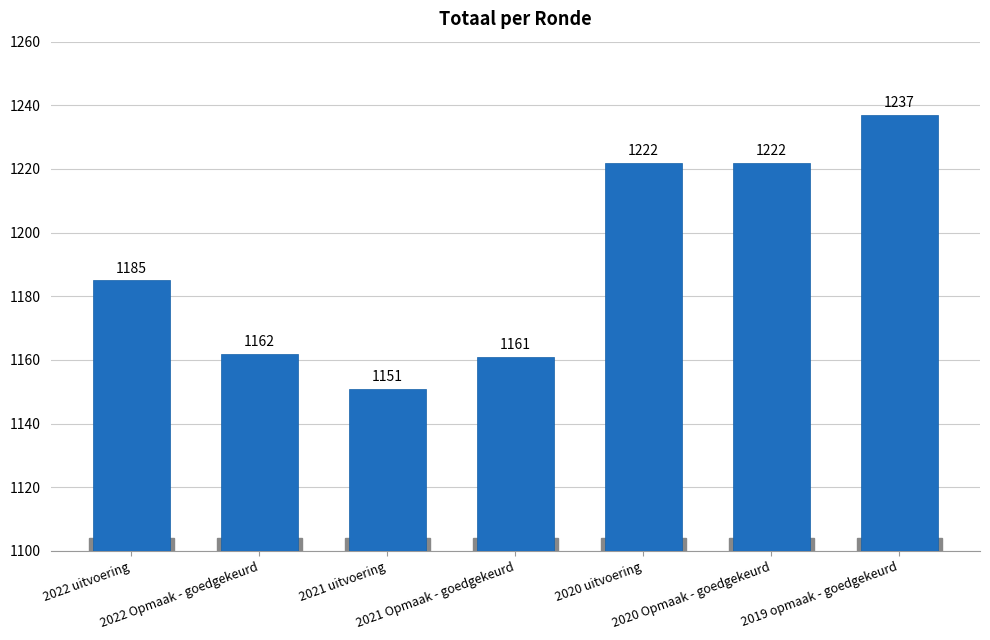

What is the difference between the maximum and second lowest values?

76